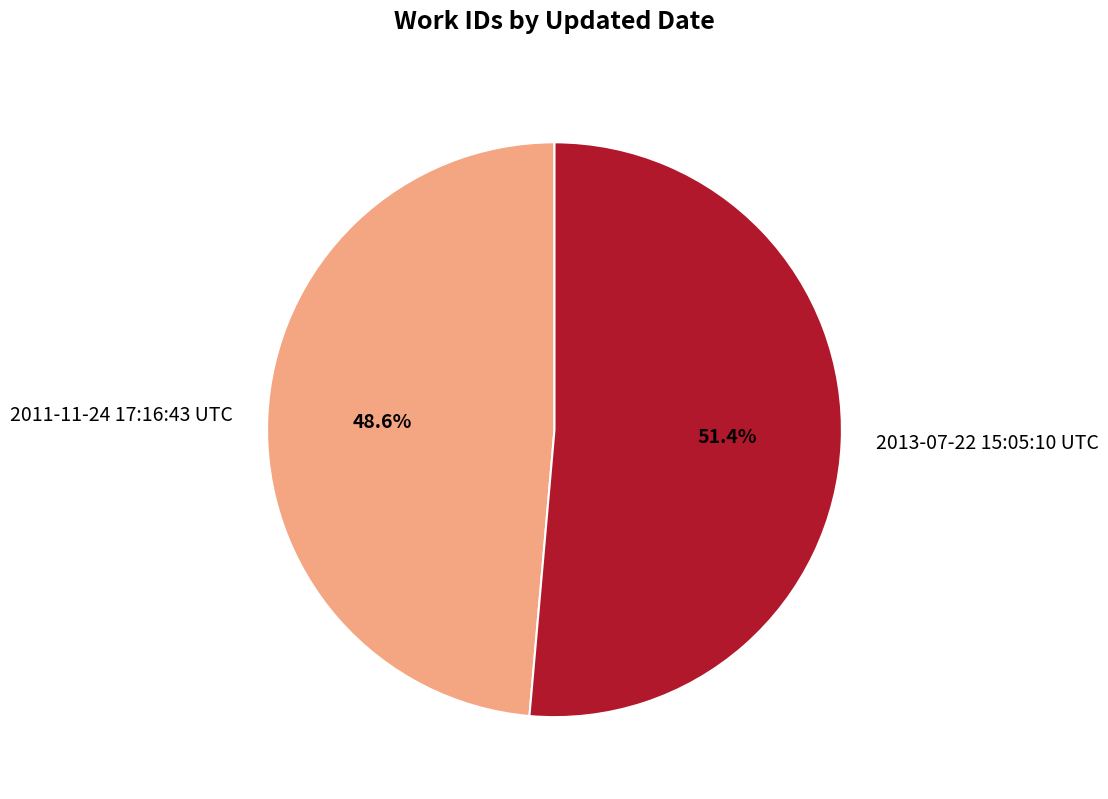

To the nearest percent, what is the average slice percentage?

50%